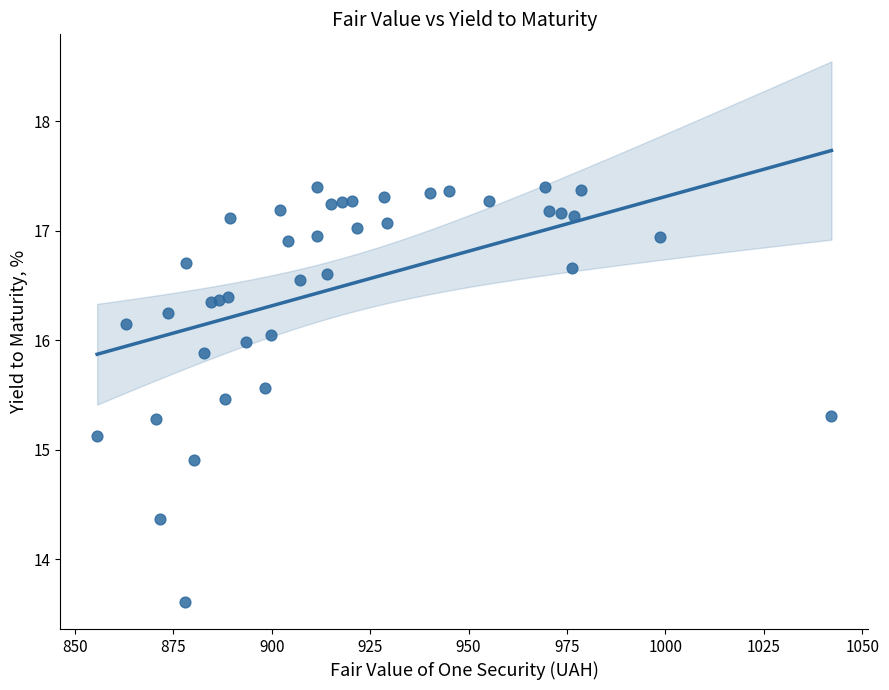

What is the range of X values (max minus min)?

186.6